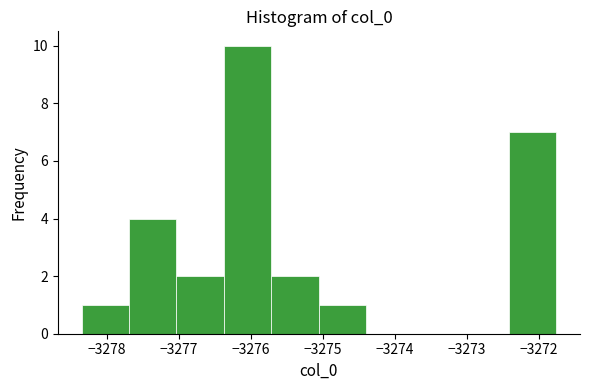

What is the height of the bar covering -3275.1 to -3274.4 on the x-axis? Neither the bar edges nor the heights are printed on the chart, so give them approximately, as read against the axes.

1